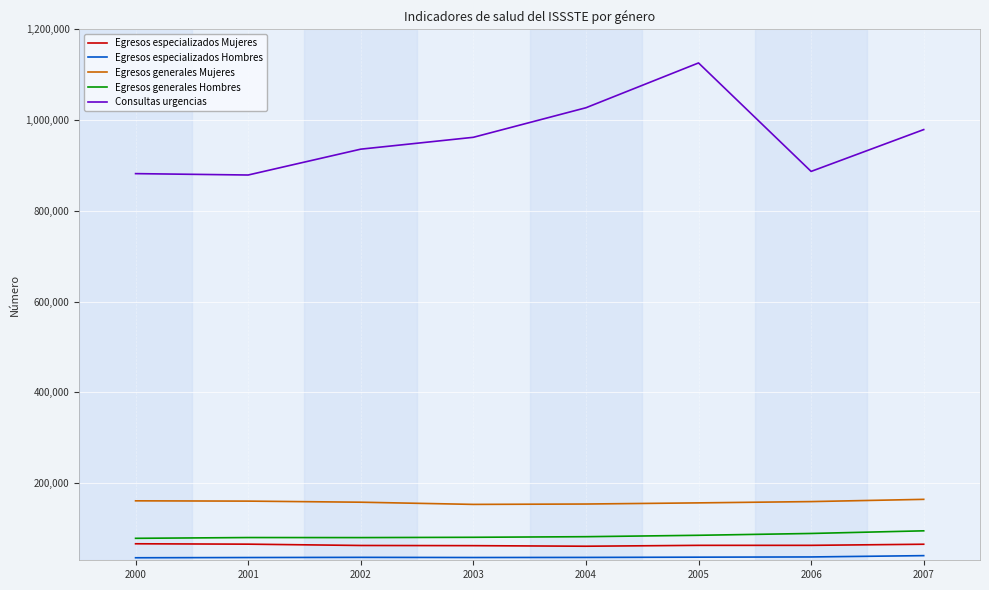

How many lines are shown in the chart?

5